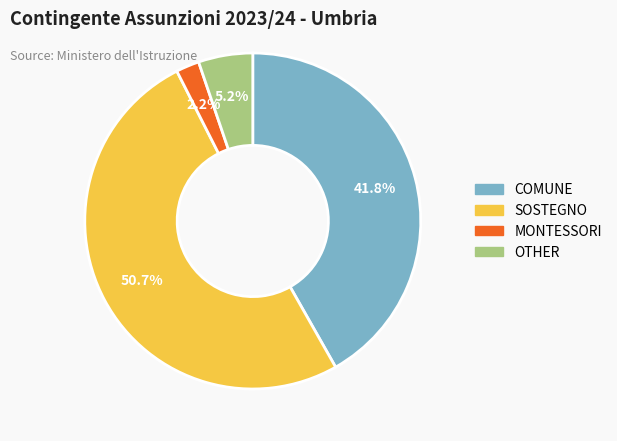

Which slice is the largest?

SOSTEGNO